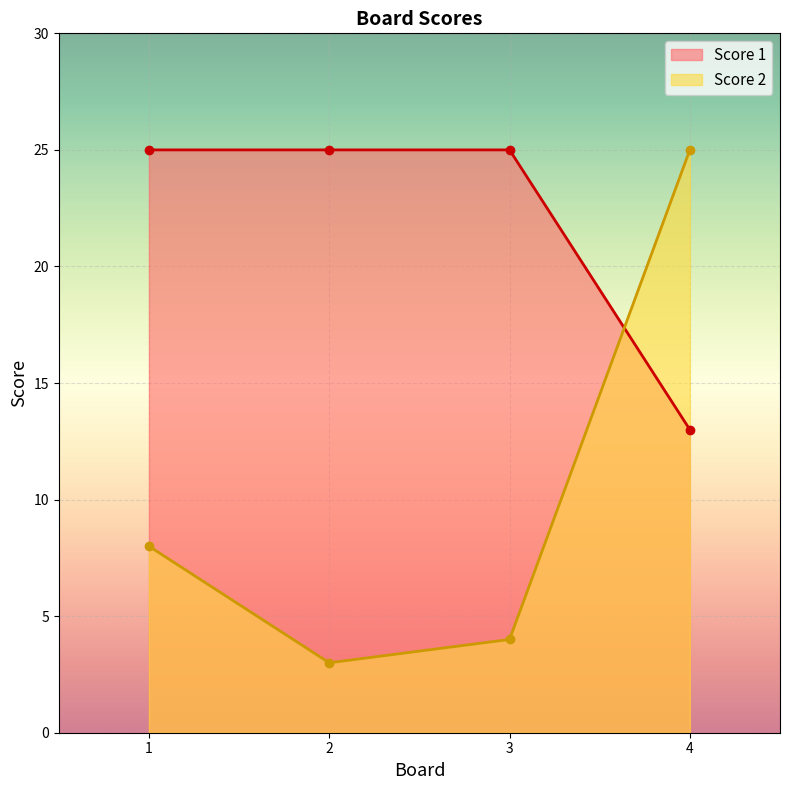

Reading right to left, list all the values displayed in this chart.

Score 1: 13	25	25	25
Score 2: 25	4	3	8